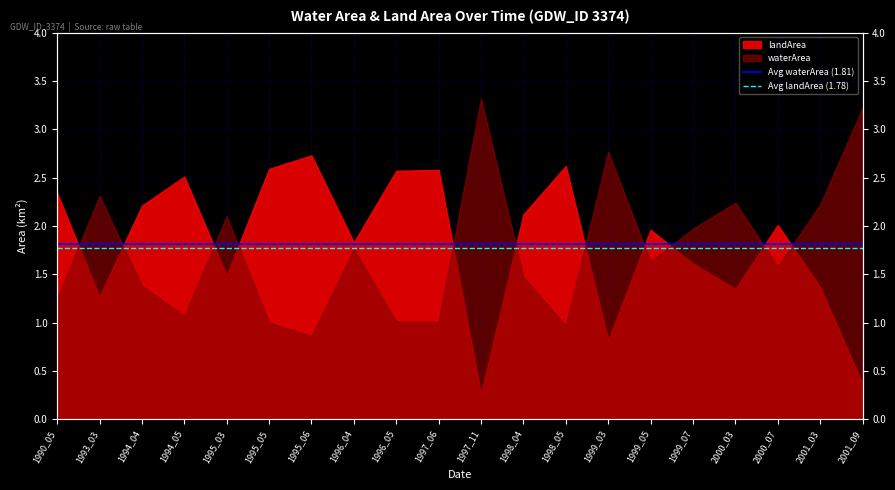

The Avg landArea (1.78) series shows 1.8 at 1993_03. True or false?

True